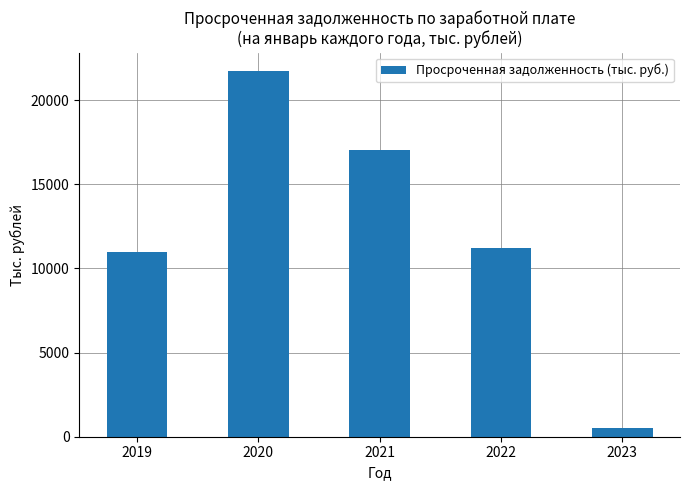

Which label corresponds to the smallest value in the chart?

2023